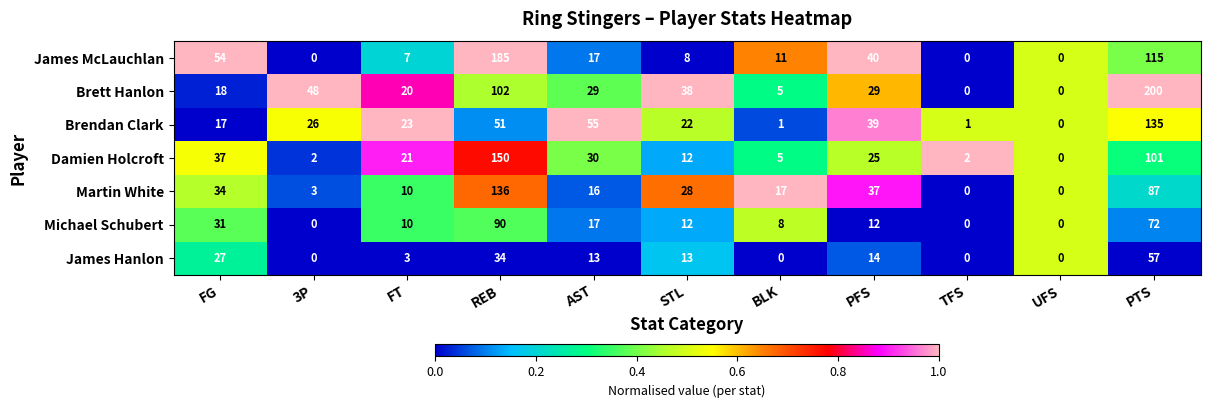

The value of Brett Hanlon at UFS is 89. True or false?

False